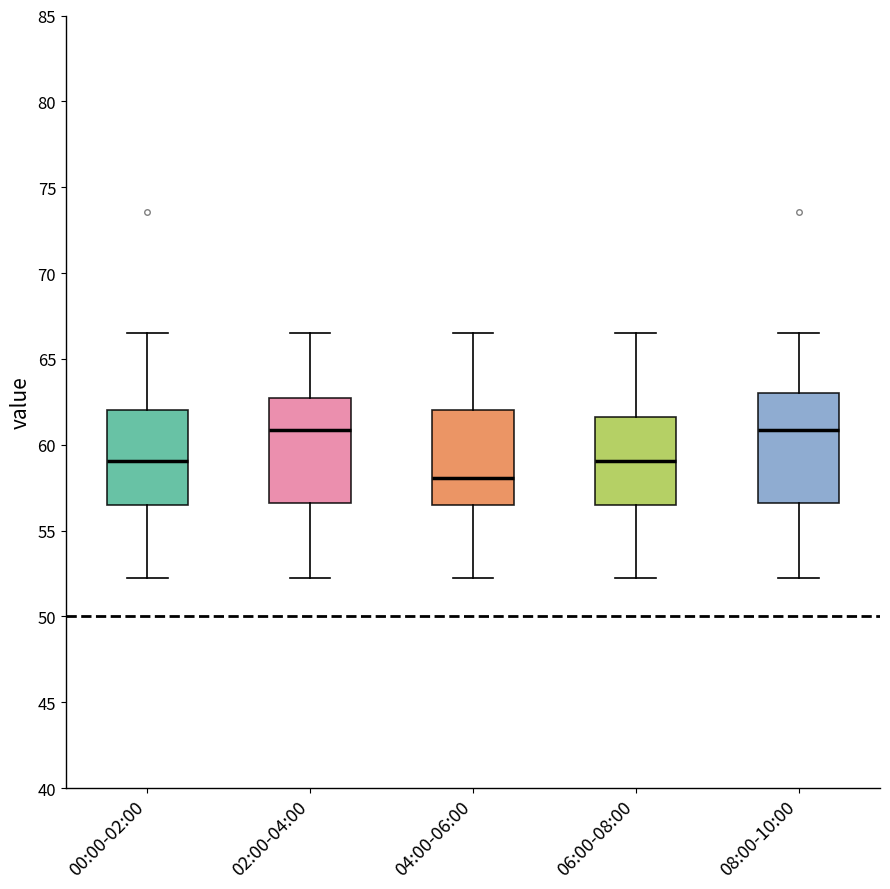

Reading left to right, transcribe this box plot: for each box, give where its median line is, the range the box spans, and where its two whiskers end, as read against the y-axis. The values are not printed on the chart, so give them approximately, as read against the axis.

00:00-02:00: median 59.0, box 56.5 to 62.0, whiskers 52.0 to 66.5
02:00-04:00: median 61.0, box 56.5 to 62.5, whiskers 52.0 to 66.5
04:00-06:00: median 58.0, box 56.5 to 62.0, whiskers 52.0 to 66.5
06:00-08:00: median 59.0, box 56.5 to 61.5, whiskers 52.0 to 66.5
08:00-10:00: median 61.0, box 56.5 to 63.0, whiskers 52.0 to 66.5